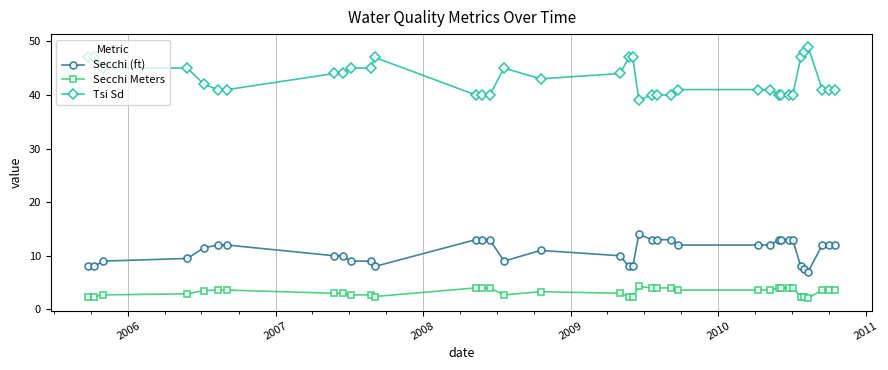

What is the value of the Secchi (ft) point at the 11th from the left?

9.0